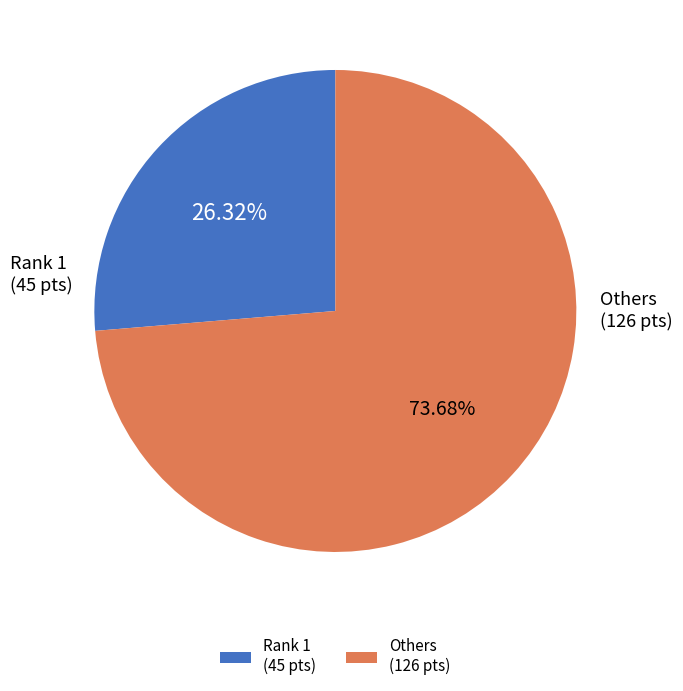

Does Rank 1 (45 pts) account for over 50% of the chart?

No